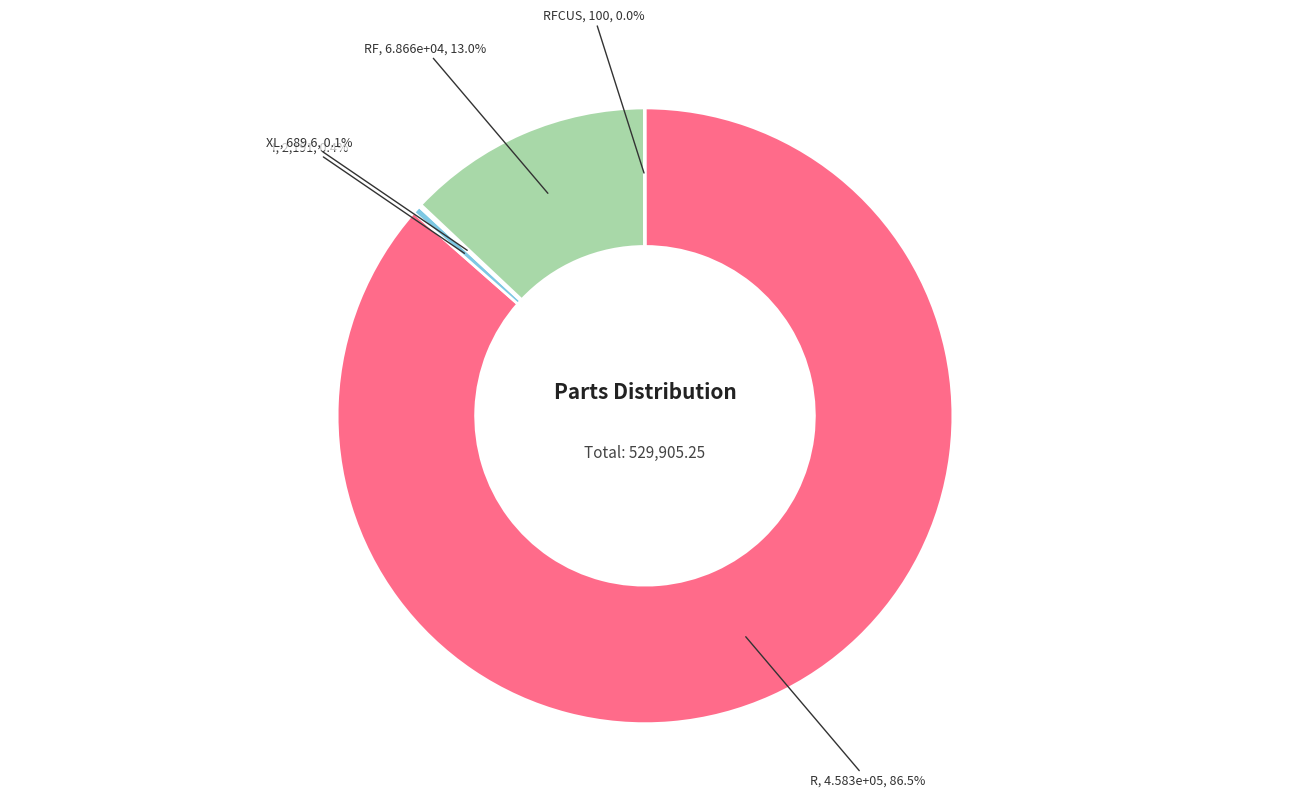

To the nearest percent, what is the difference between the largest and smallest slice percentages?

86%